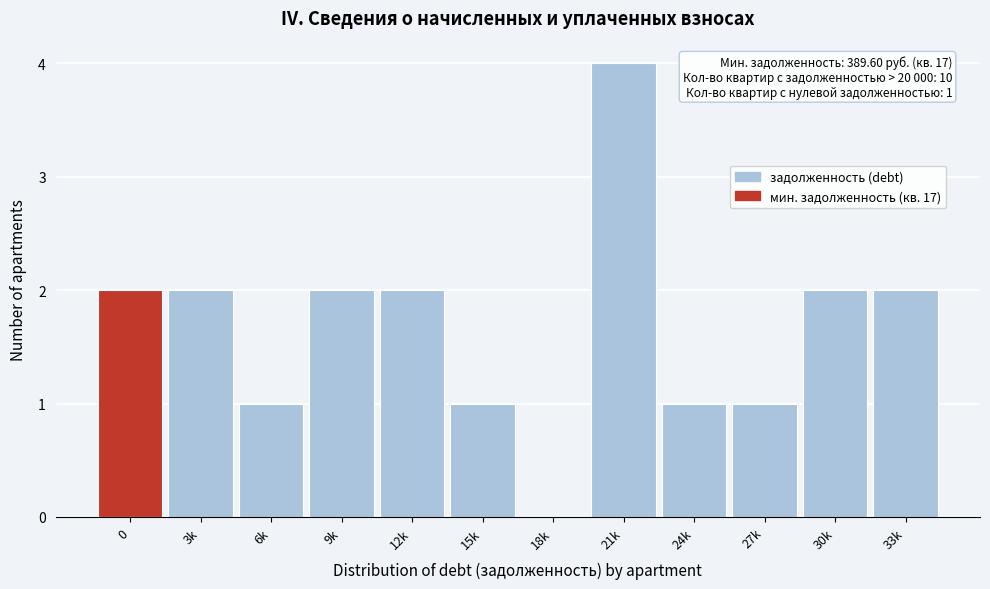

Reading right to left, what are all the values shown in this chart?

33k=2	30k=2	27k=1	24k=1	21k=4	18k=0	15k=1	12k=2	9k=2	6k=1	3k=2	0=2